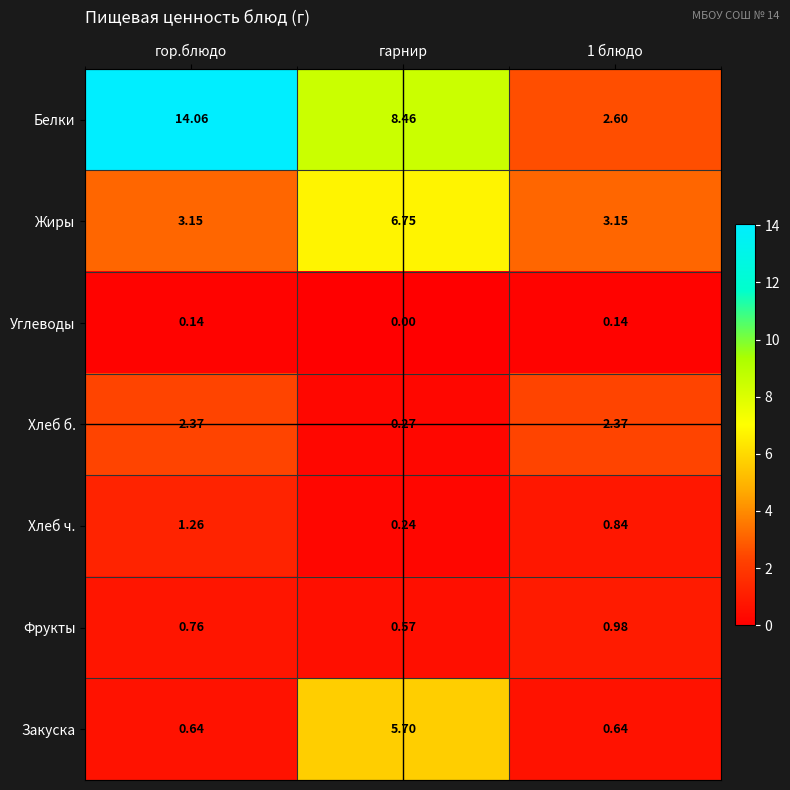

Which series has the largest total across all categories?

Белки